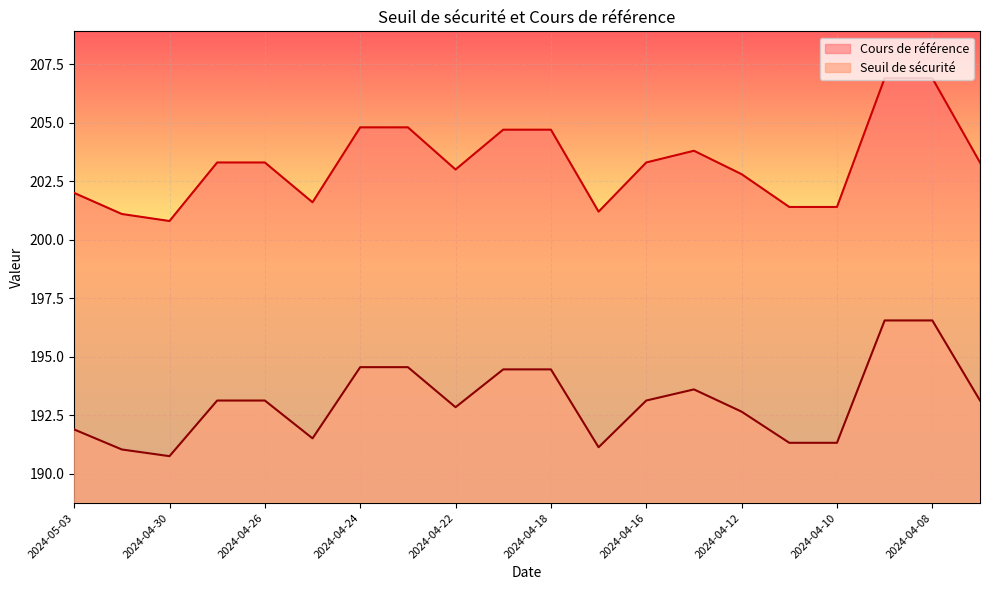

What is the difference between the Seuil de sécurité values at 2024-04-16 and 2024-04-22?

0.3